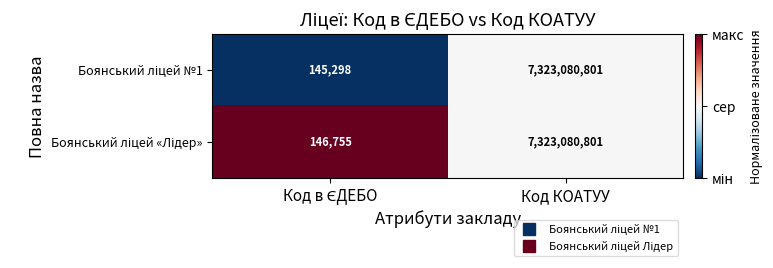

At which category is the sum across all series the highest?

Код КОАТУУ